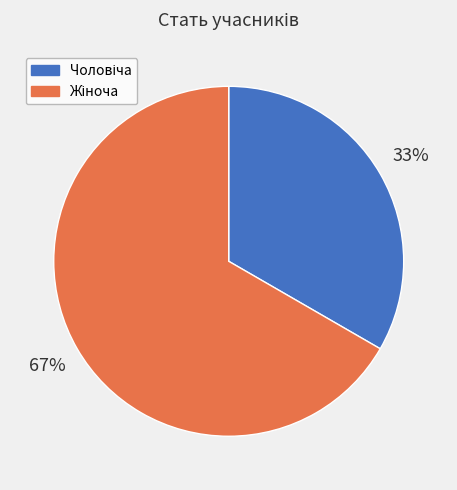

Is there a majority slice in this chart?

Yes